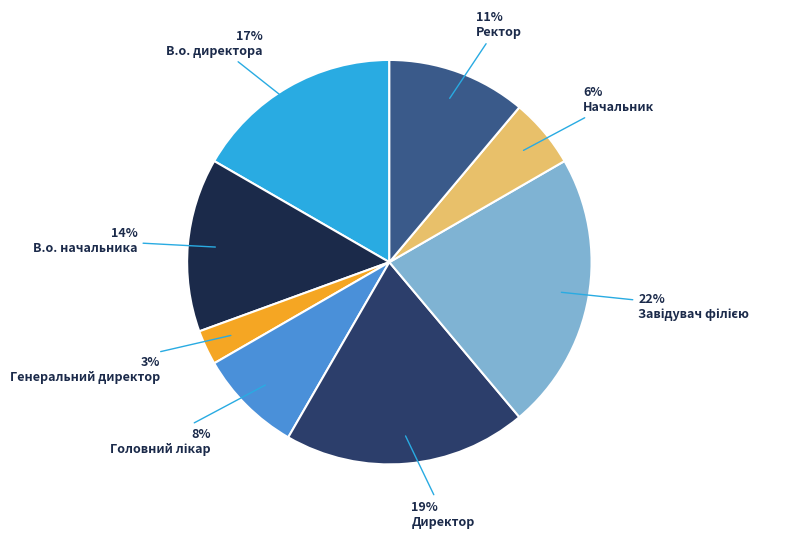

How many segments does this pie chart have?

8